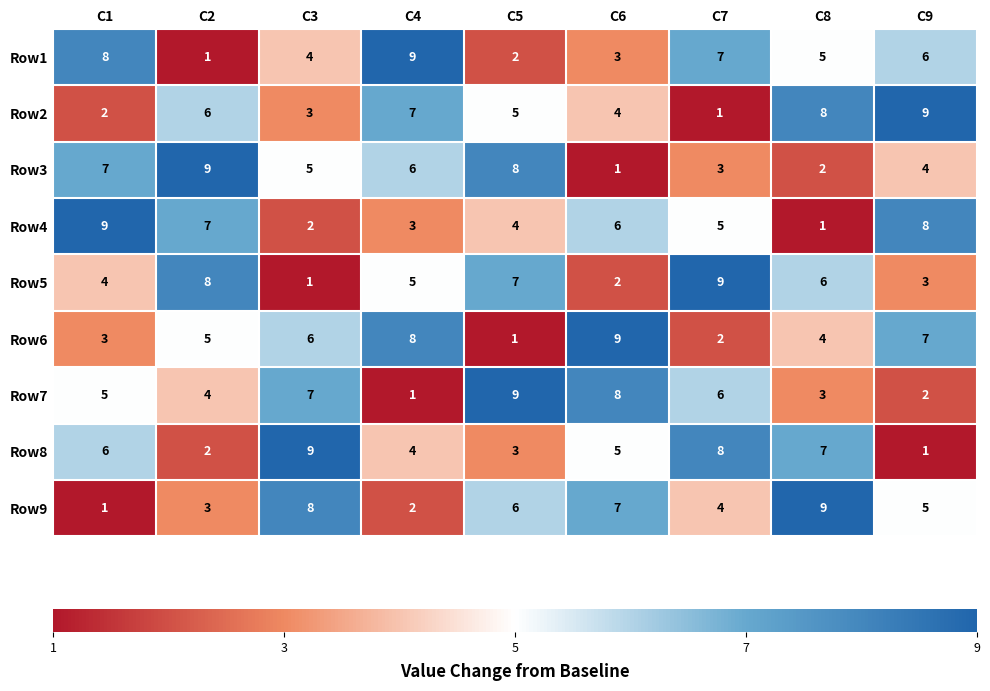

How many distinct data groups are displayed?

9